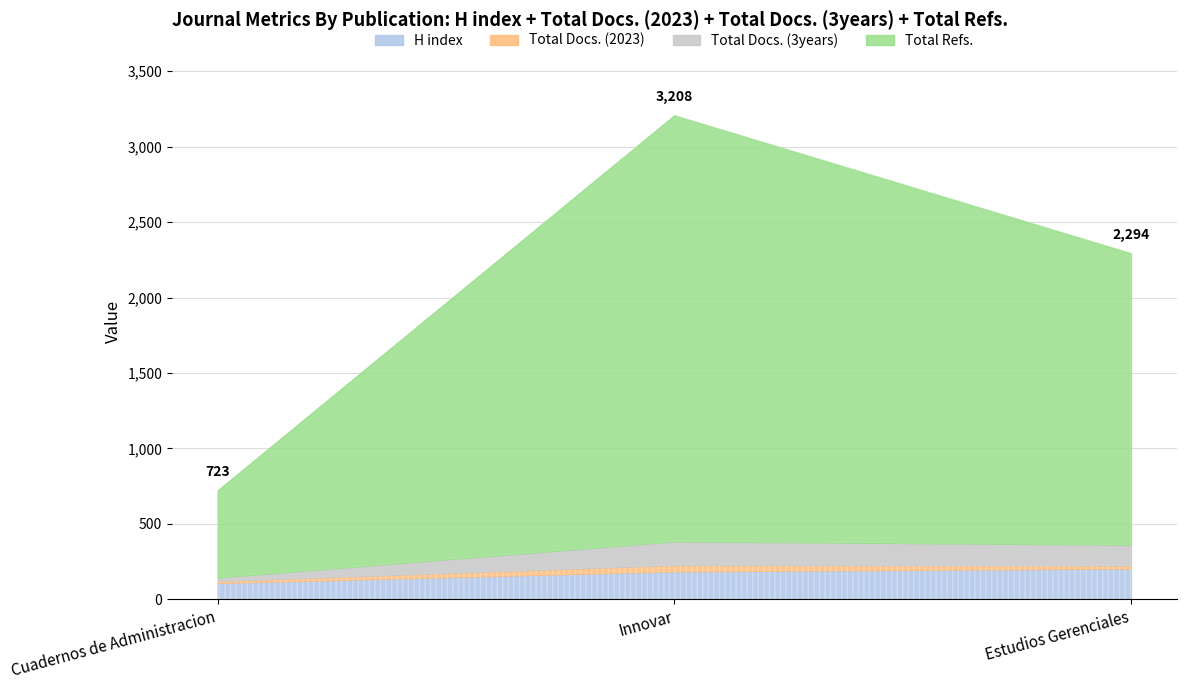

Reading left to right, list all the values displayed in this chart.

H index: Cuadernos de Administracion=109	Innovar=186	Estudios Gerenciales=205
Total Docs. (2023): Cuadernos de Administracion=13	Innovar=42	Estudios Gerenciales=20
Total Docs. (3years): Cuadernos de Administracion=24	Innovar=157	Estudios Gerenciales=138
Total Refs.: Cuadernos de Administracion=577	Innovar=2823	Estudios Gerenciales=1931